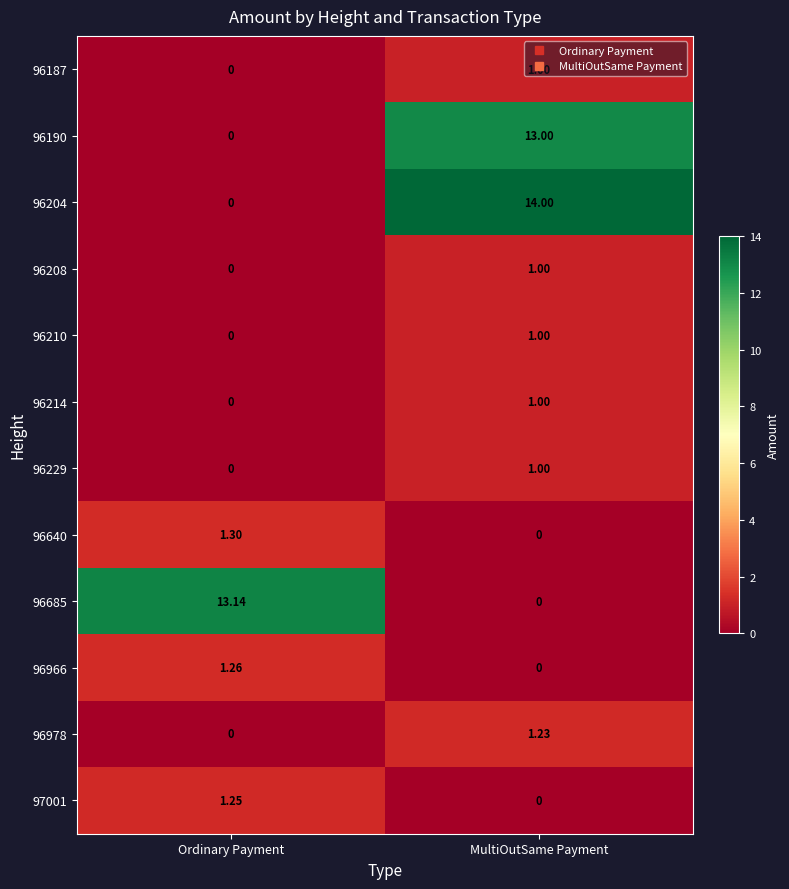

What is the greatest value displayed?

14.0